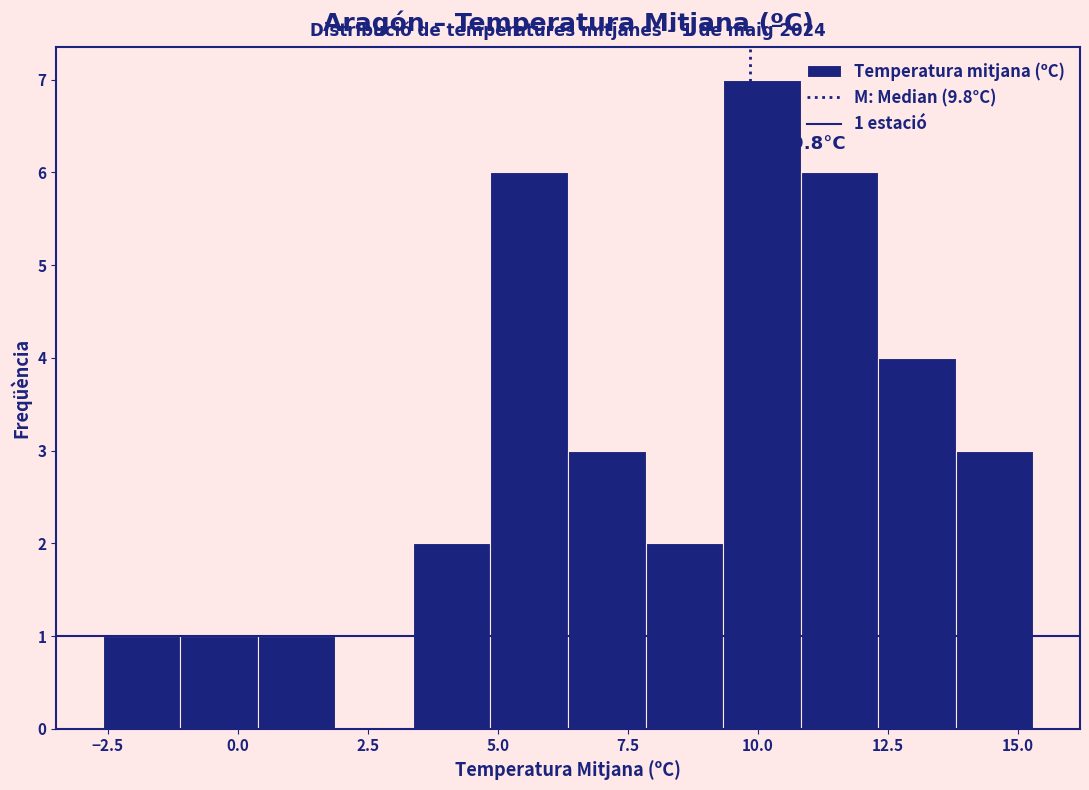

Read against the x-axis, roughly where is the centre of the tallest bar?

10.0